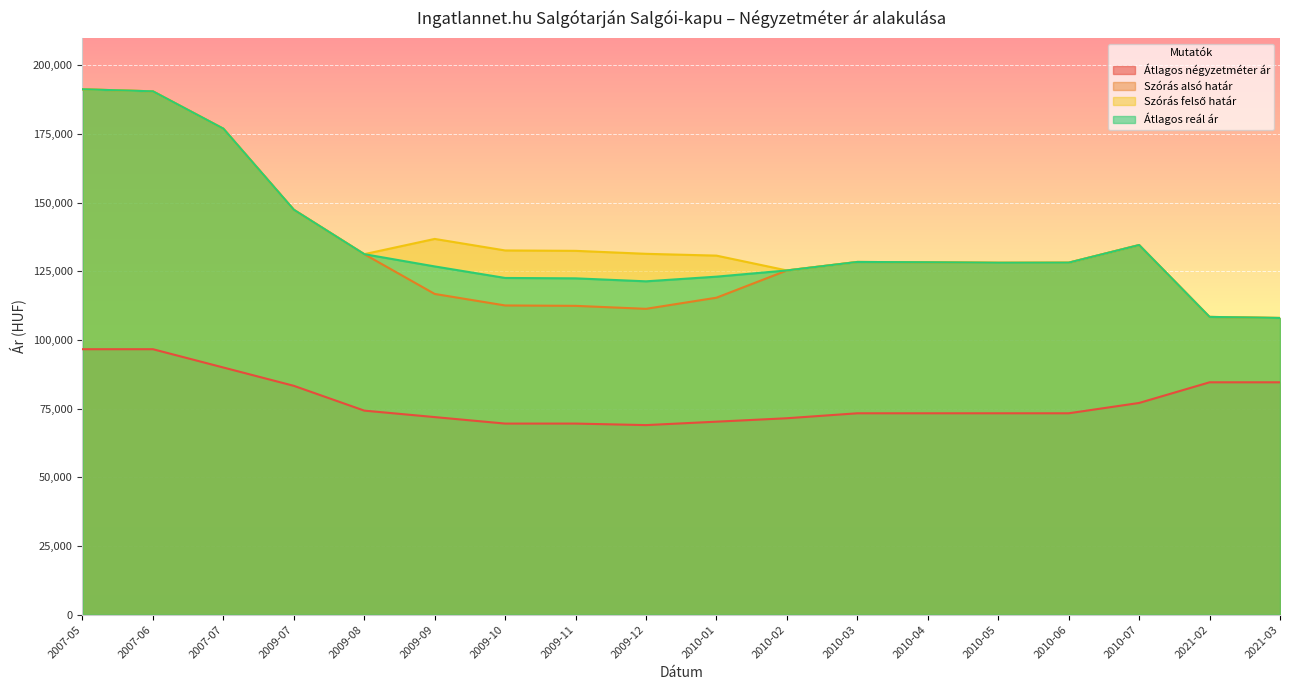

Which series has the largest range (max minus min)?

Szórás alsó határ